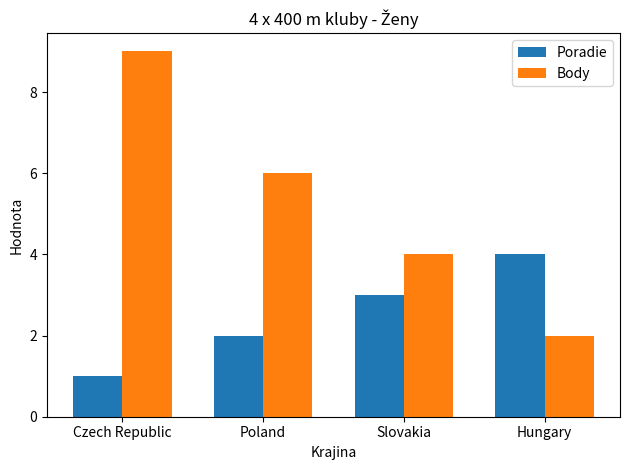

What is the difference between the highest and lowest values at Poland?

4